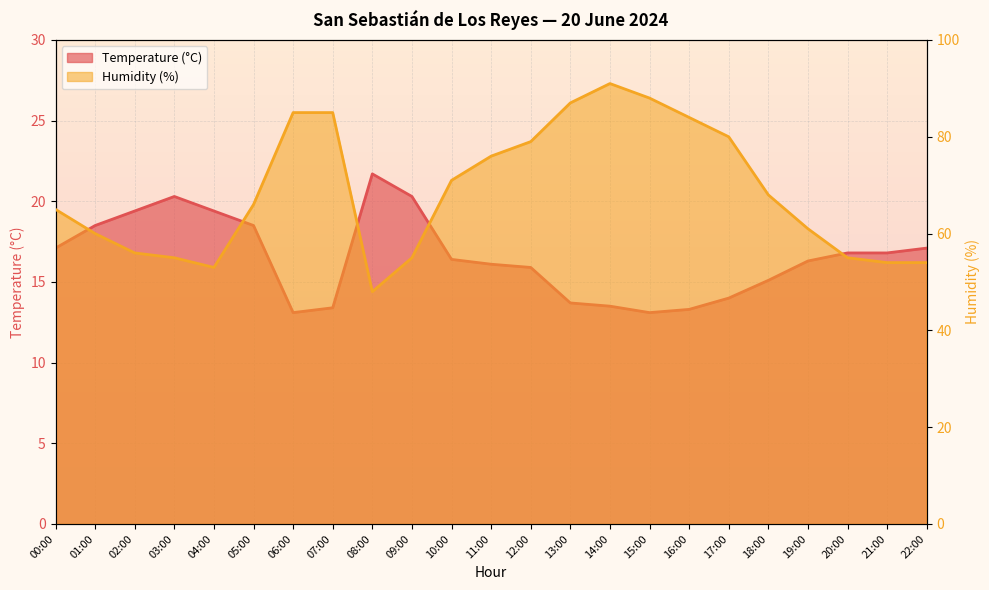

Reading right to left, what are all the values shown in this chart?

Temperature (°C): 17.1	16.8	16.8	16.3	15.1	14.0	13.3	13.1	13.5	13.7	15.9	16.1	16.4	20.3	21.7	13.4	13.1	18.5	19.4	20.3	19.4	18.5	17.1
Humidity (%): 54.0	54.0	55.0	61.0	68.0	80.0	84.0	88.0	91.0	87.0	79.0	76.0	71.0	55.0	48.0	85.0	85.0	66.0	53.0	55.0	56.0	60.0	65.0